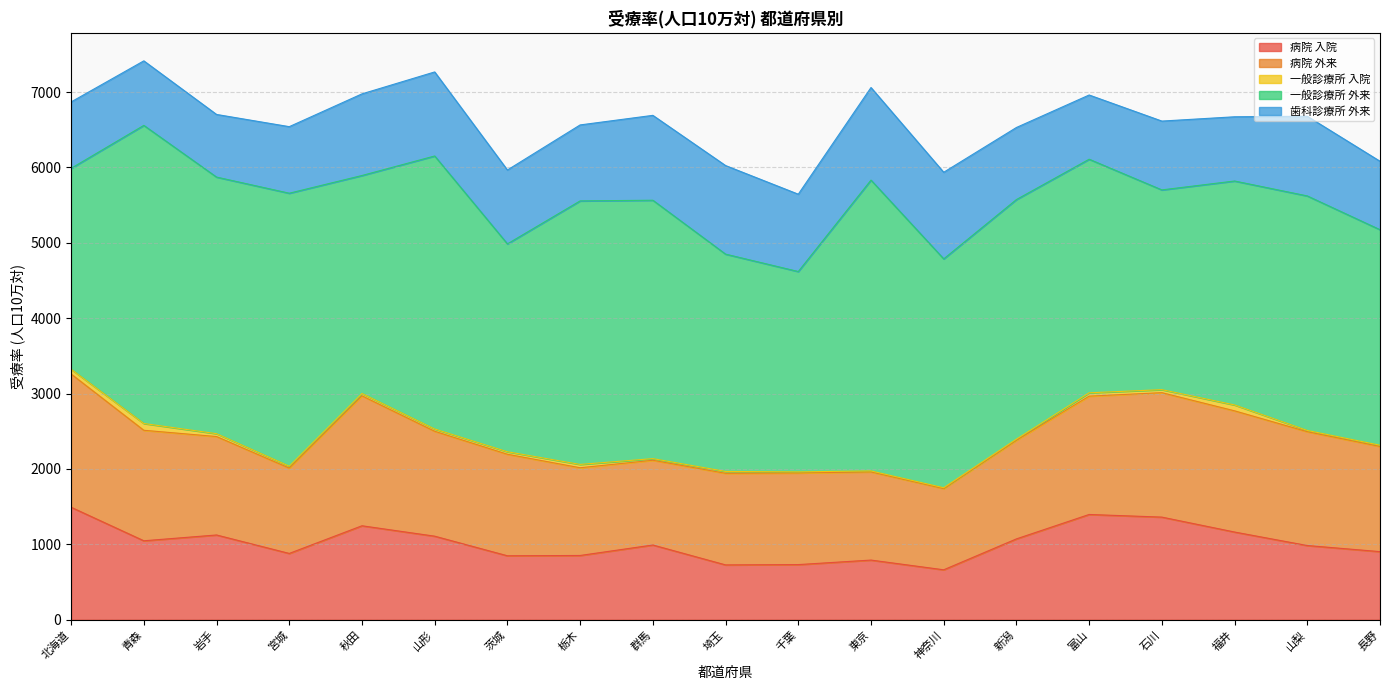

Which series ends up on top after the final intersection of 病院 入院 and 歯科診療所 外来?

歯科診療所 外来